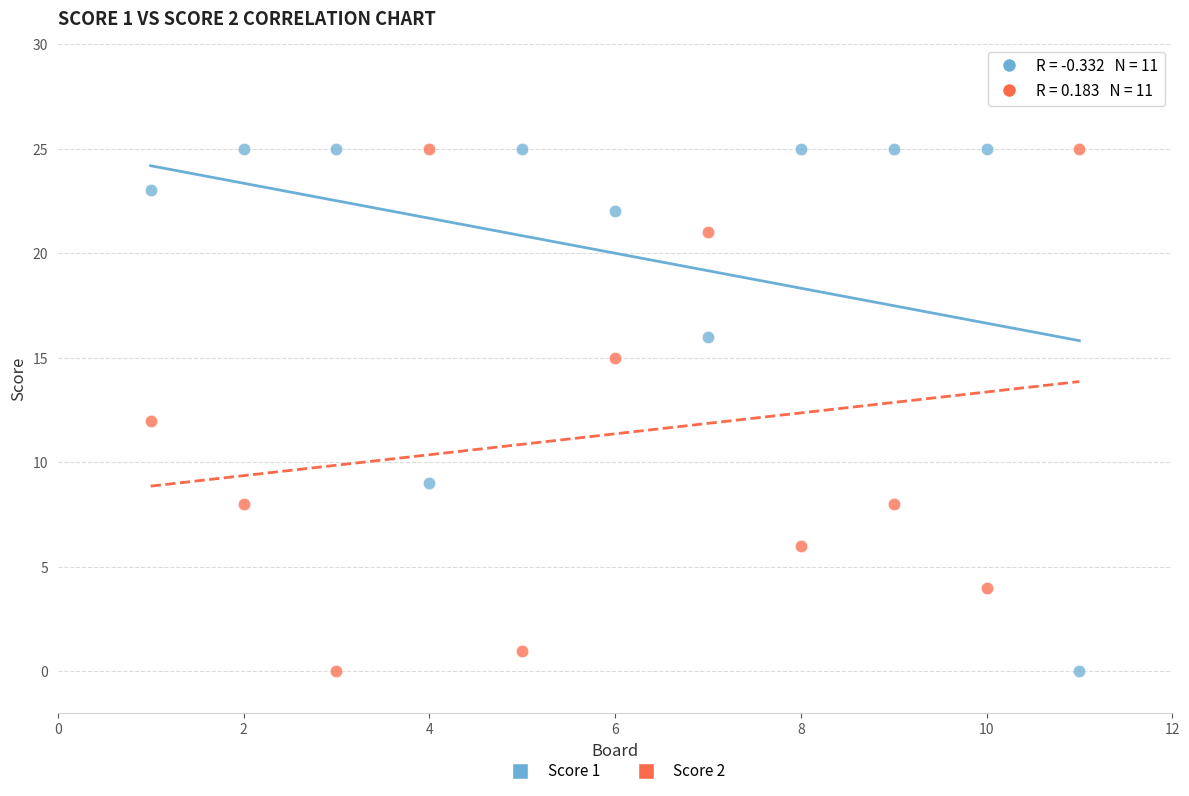

What is the X range (max minus min) for the scatter plot?

10